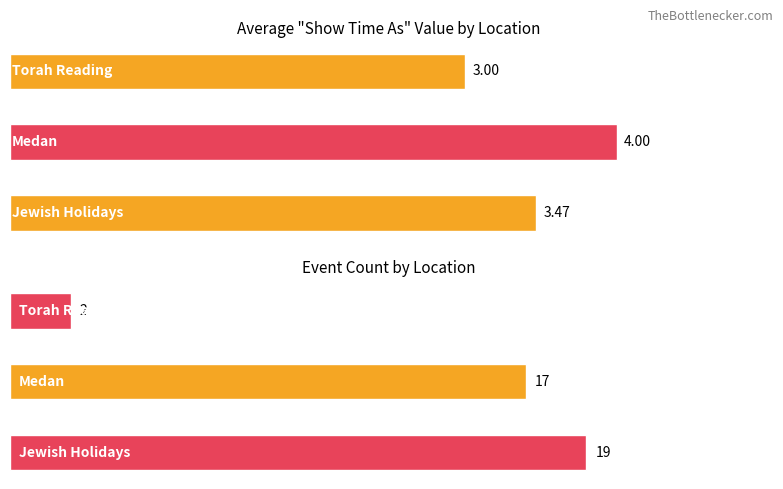

Count the Avg Show Time As values in the range 3 to 4.

3